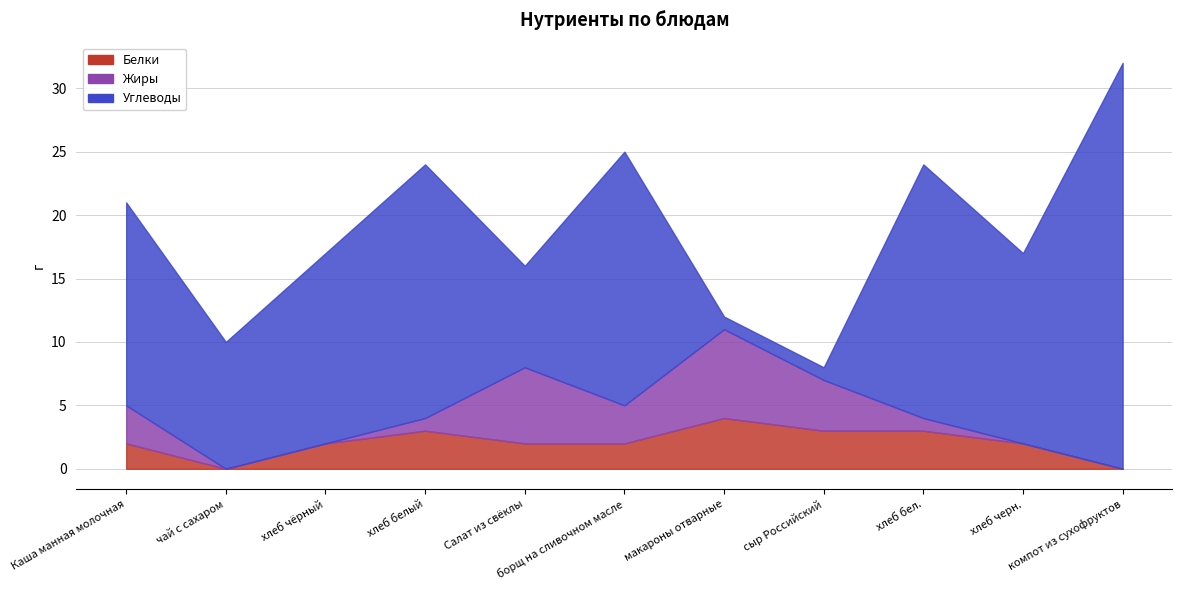

What is the label of the 7th point from the right?

Салат из свёклы